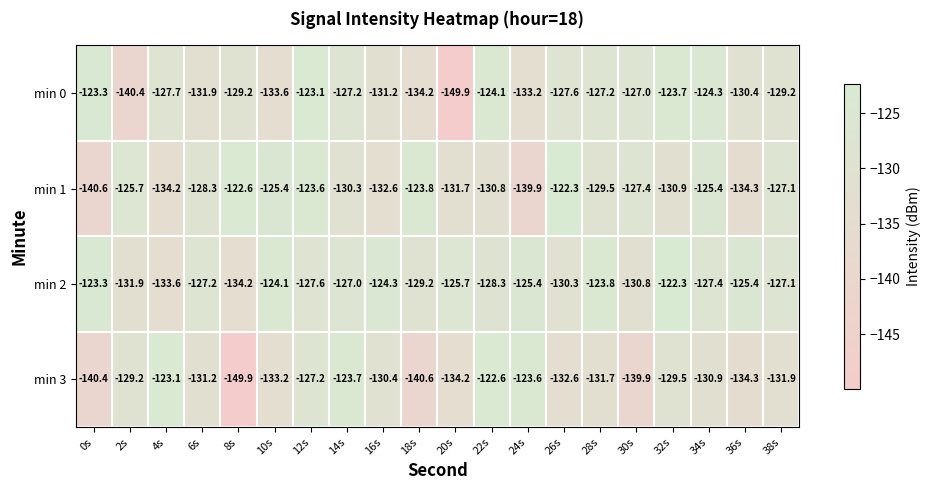

Where is min 0 nearest to the value -136?

18s